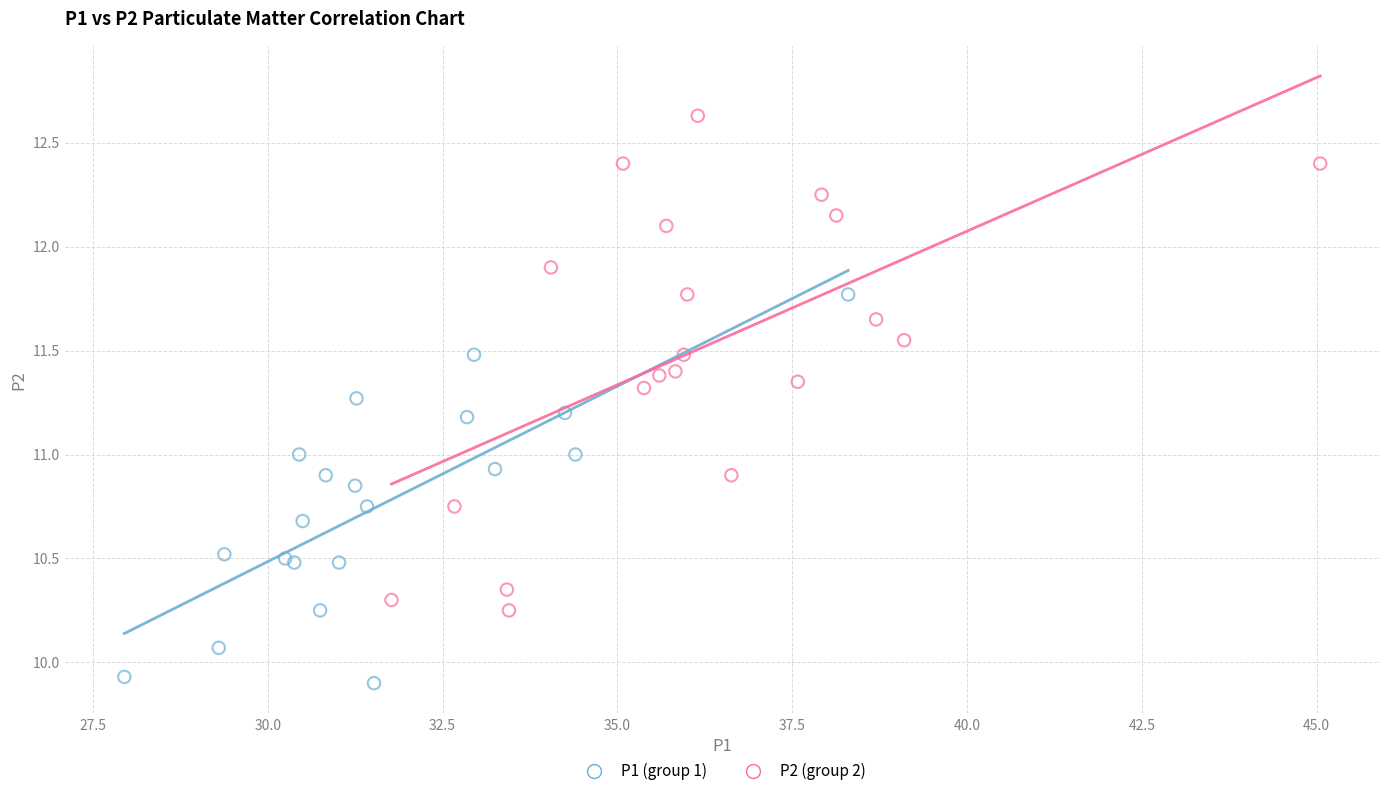

What are all the series names shown in the legend?

P1 (group 1), P2 (group 2)